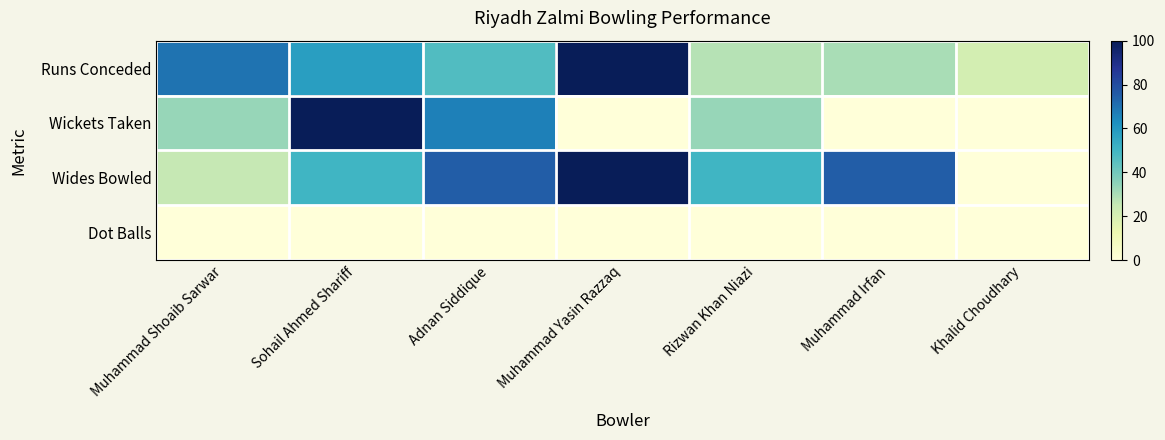

Reading left to right, extract all data points from this chart.

Runs Conceded: Muhammad Shoaib Sarwar=69.8	Sohail Ahmed Shariff=58.1	Adnan Siddique=46.5	Muhammad Yasin Razzaq=100.0	Rizwan Khan Niazi=27.9	Muhammad Irfan=30.2	Khalid Choudhary=20.9
Wickets Taken: Muhammad Shoaib Sarwar=33.3	Sohail Ahmed Shariff=100.0	Adnan Siddique=66.7	Muhammad Yasin Razzaq=0.0	Rizwan Khan Niazi=33.3	Muhammad Irfan=0.0	Khalid Choudhary=0.0
Wides Bowled: Muhammad Shoaib Sarwar=25.0	Sohail Ahmed Shariff=50.0	Adnan Siddique=75.0	Muhammad Yasin Razzaq=100.0	Rizwan Khan Niazi=50.0	Muhammad Irfan=75.0	Khalid Choudhary=0.0
Dot Balls: Muhammad Shoaib Sarwar=0.0	Sohail Ahmed Shariff=0.0	Adnan Siddique=0.0	Muhammad Yasin Razzaq=0.0	Rizwan Khan Niazi=0.0	Muhammad Irfan=0.0	Khalid Choudhary=0.0